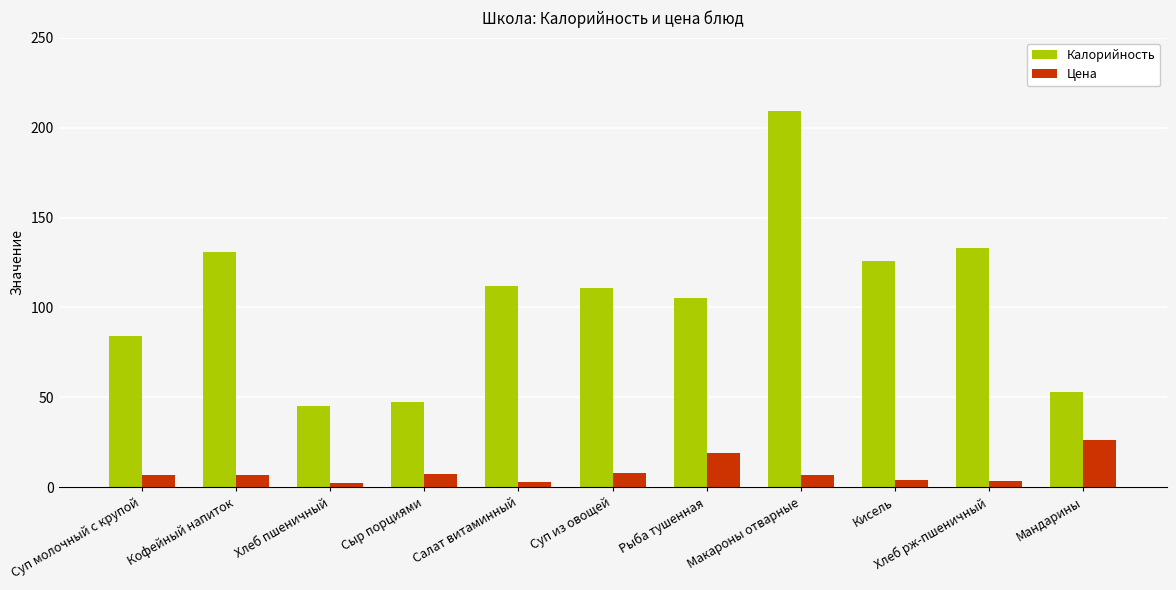

Is it true that Калорийность equals 82.6 at Мандарины?

False